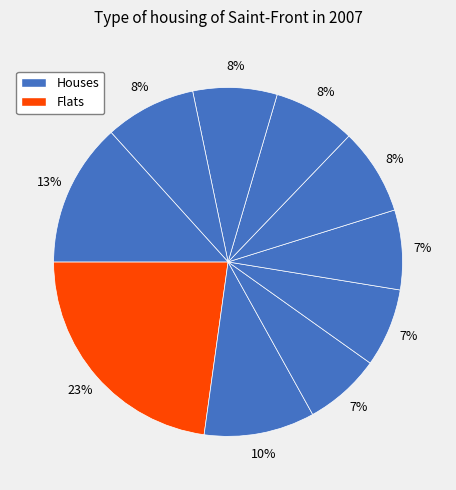

How many slices are in this pie chart?

10